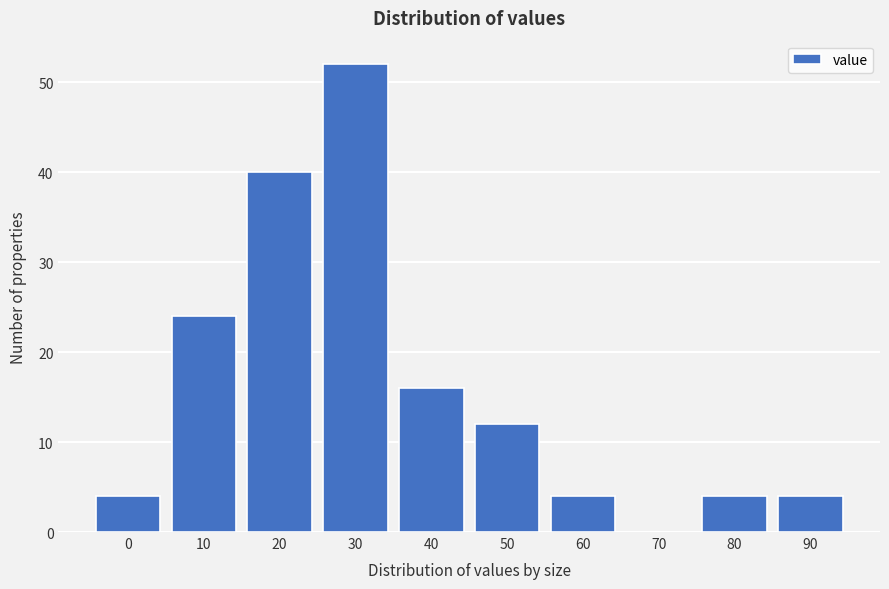

Reading left to right, list all the values displayed in this chart.

0=4	10=24	20=40	30=52	40=16	50=12	60=4	70=0	80=4	90=4